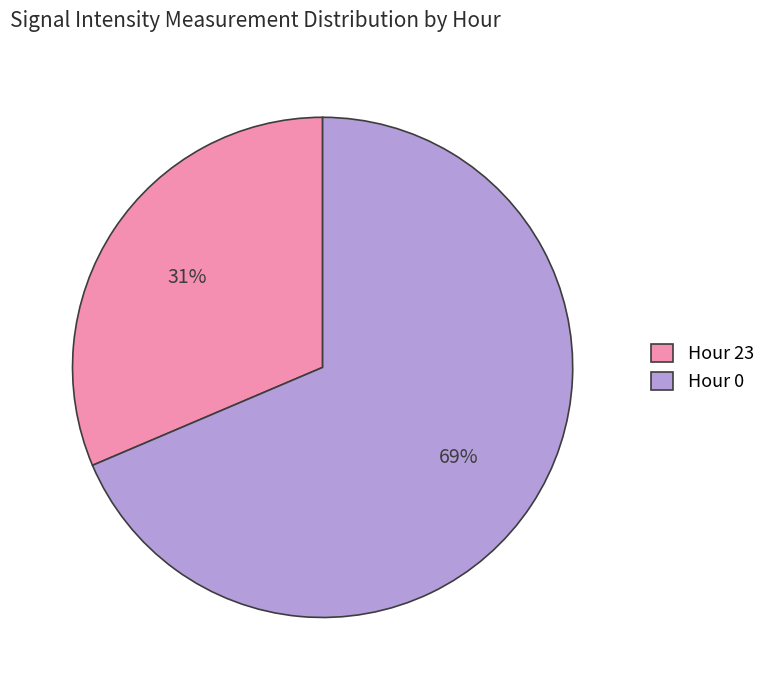

To the nearest percent, what is the average slice percentage?

50%